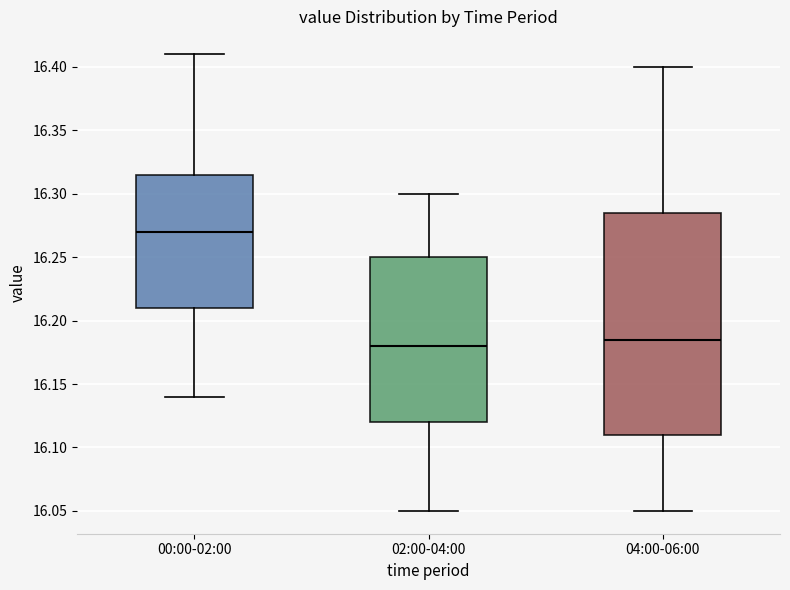

Reading left to right, transcribe this box plot: for each box, give where its median line is, the range the box spans, and where its two whiskers end, as read against the y-axis. The values are not printed on the chart, so give them approximately, as read against the axis.

00:00-02:00: median 16.270, box 16.210 to 16.315, whiskers 16.140 to 16.410
02:00-04:00: median 16.180, box 16.120 to 16.250, whiskers 16.050 to 16.300
04:00-06:00: median 16.185, box 16.110 to 16.285, whiskers 16.050 to 16.400